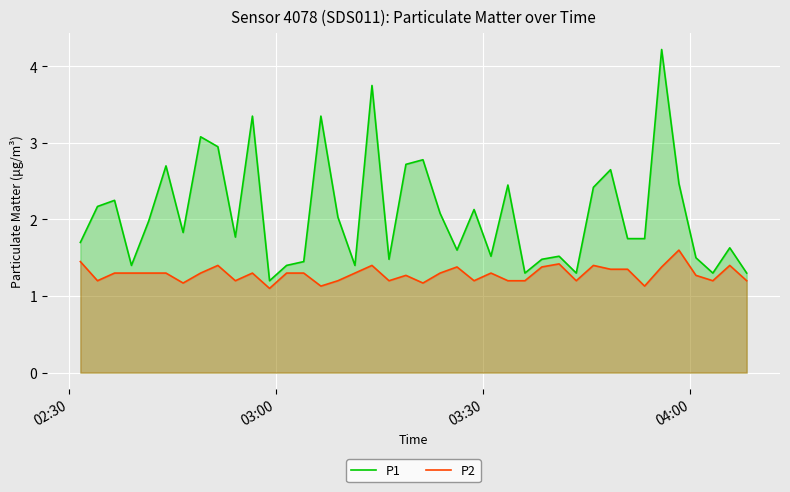

Which series has the largest total across all categories?

P1